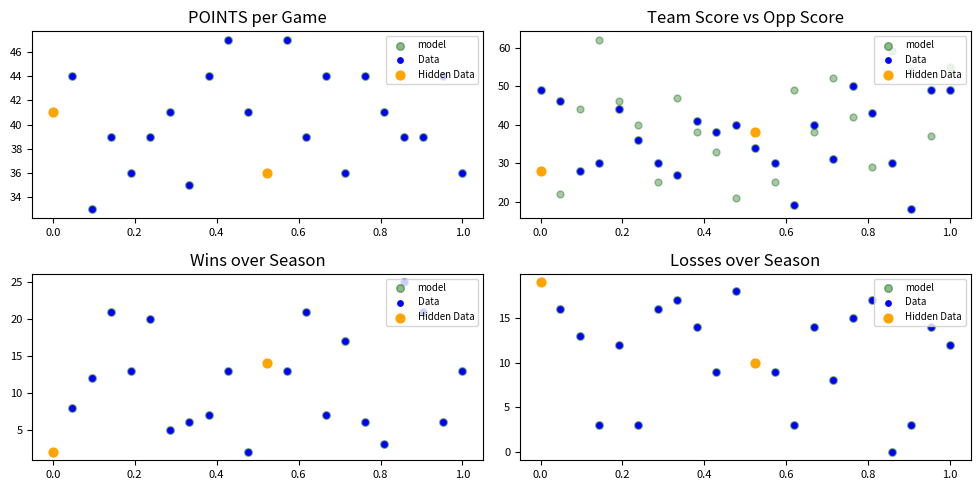

What is the total value across all series at 3?

130